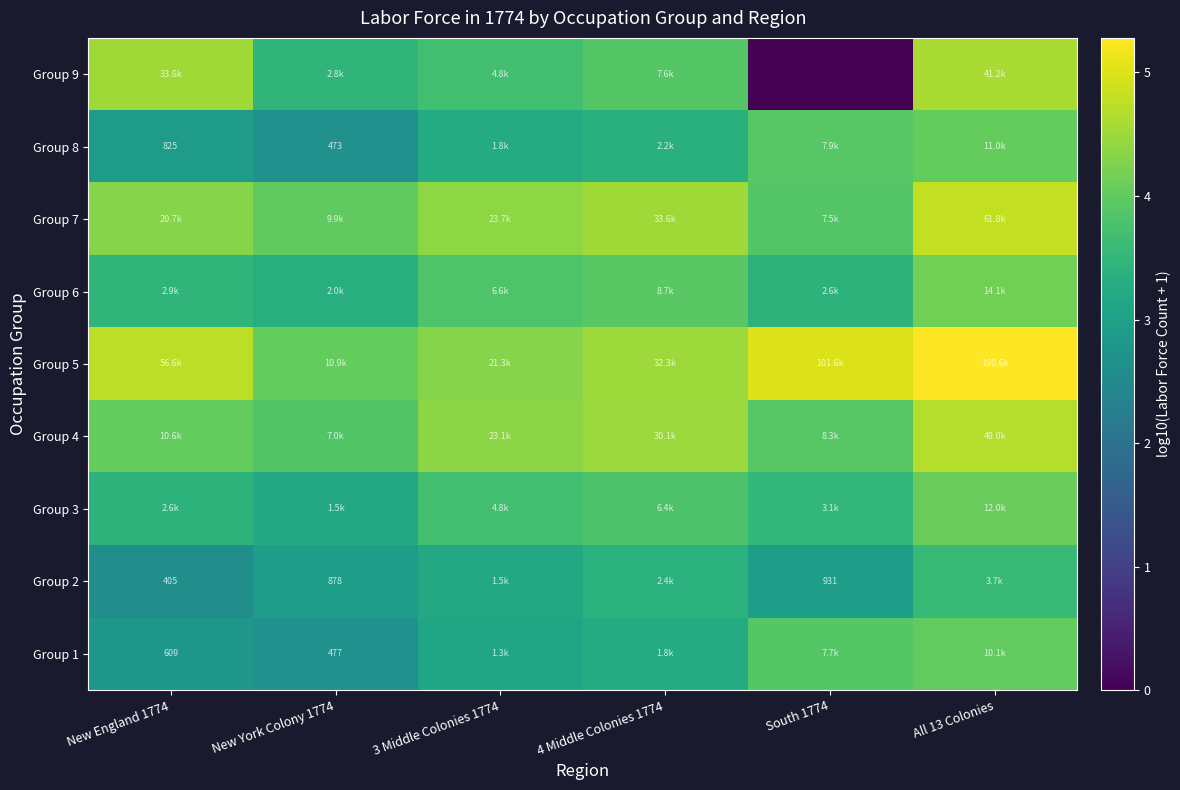

Which series has the widest spread of values?

Group 9